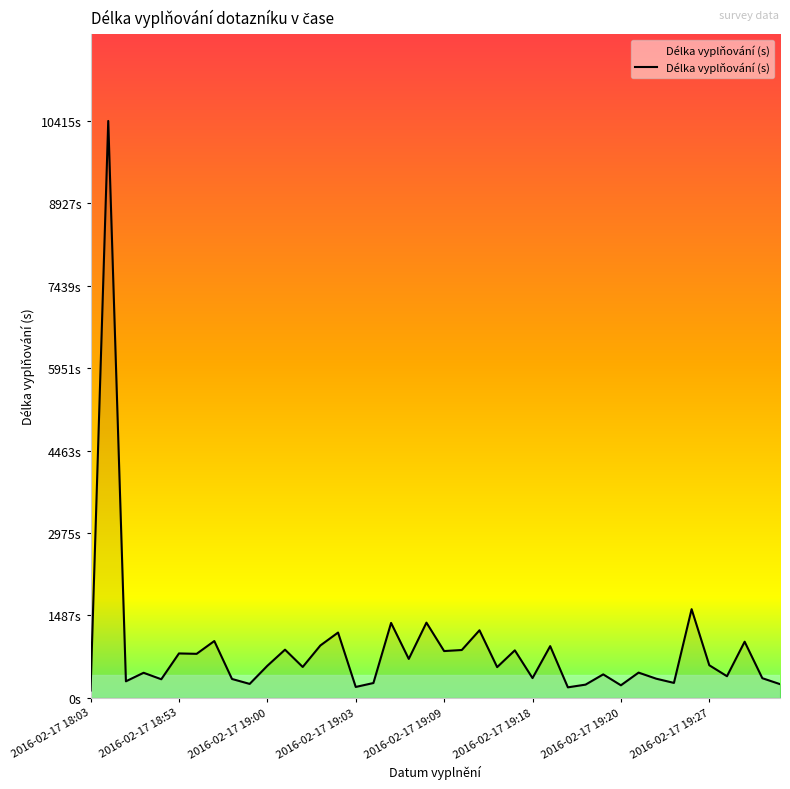

What is the difference between the maximum and second lowest values?

10225